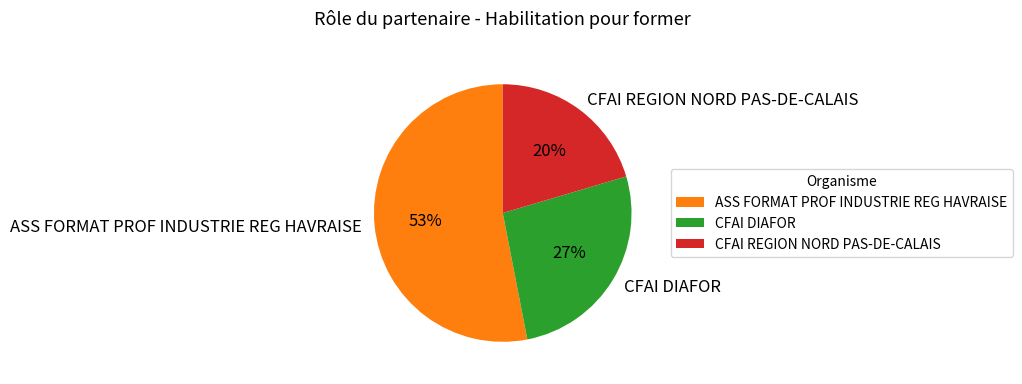

Is it true that CFAI REGION NORD PAS-DE-CALAIS is 20% of the pie?

True